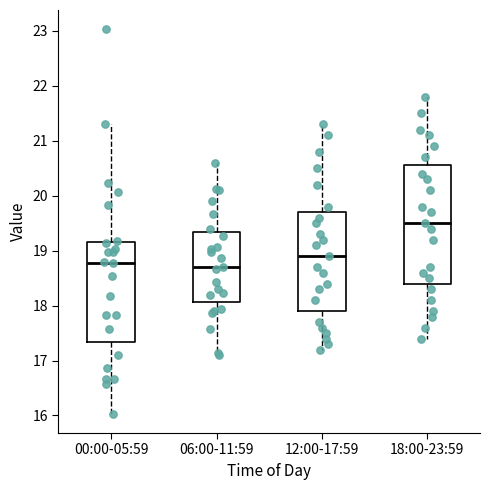

Which box has the highest median line?

18:00-23:59